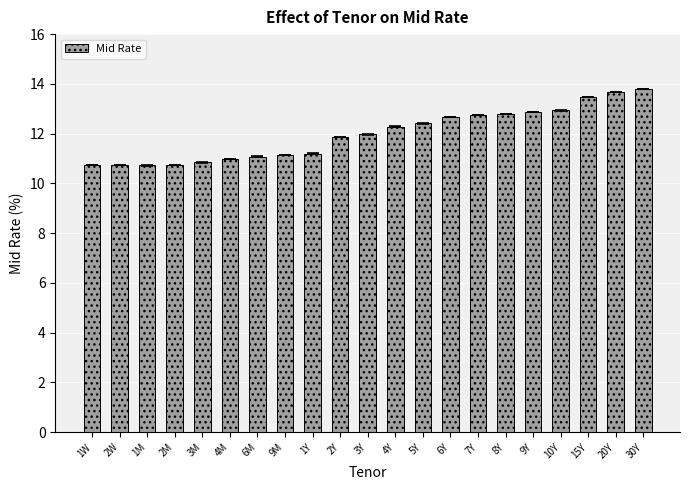

What is the difference between the maximum and minimum values?

3.1